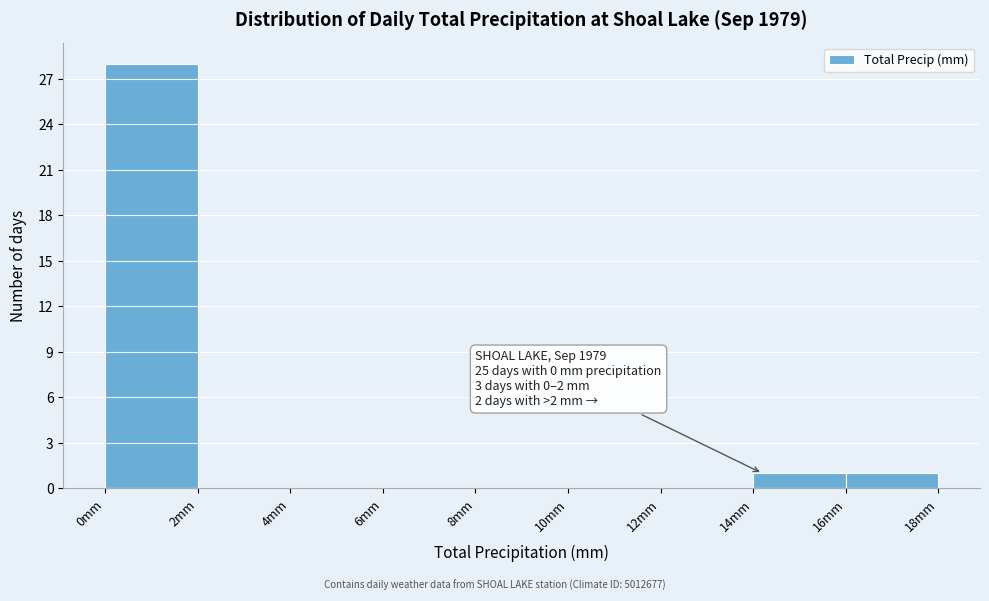

Over which range of the x-axis is the bar tallest?

0 to 2